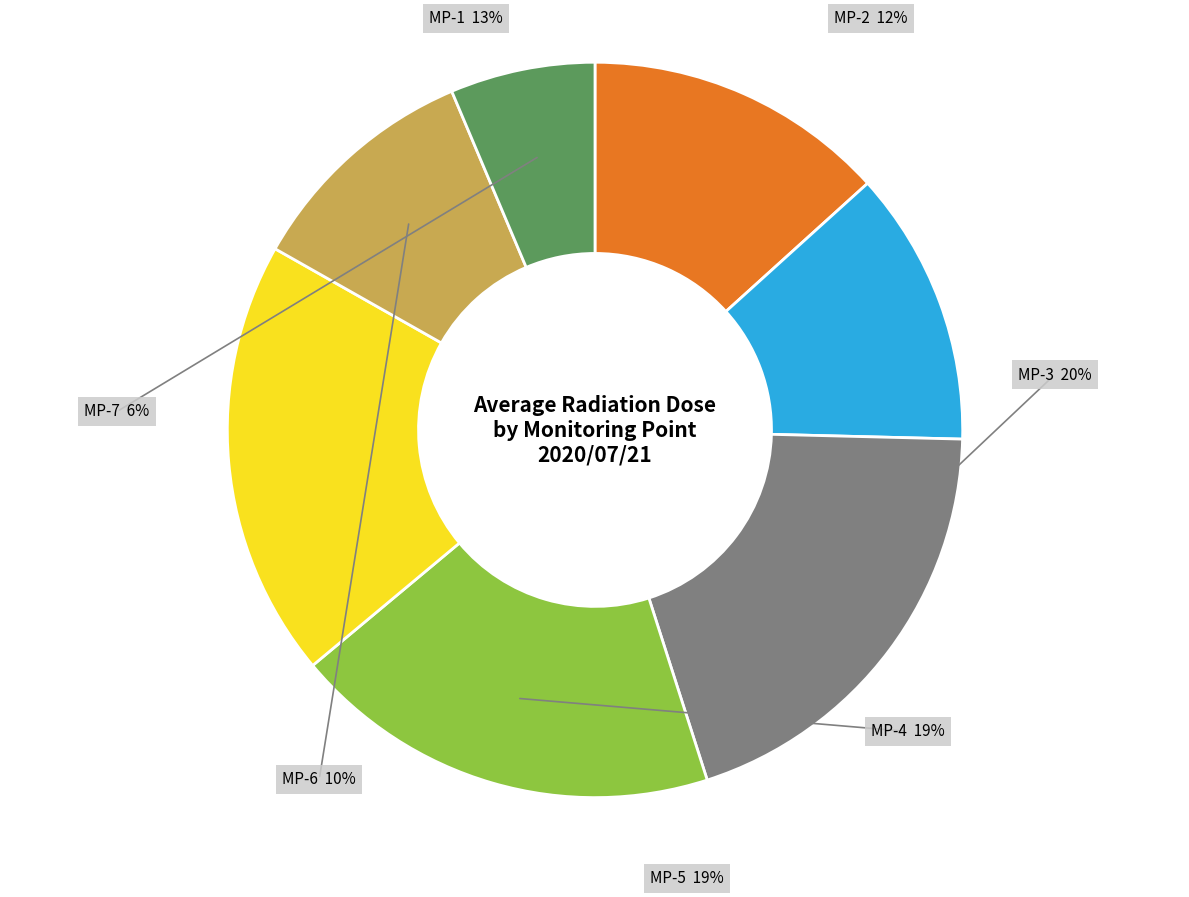

How many segments does this pie chart have?

7